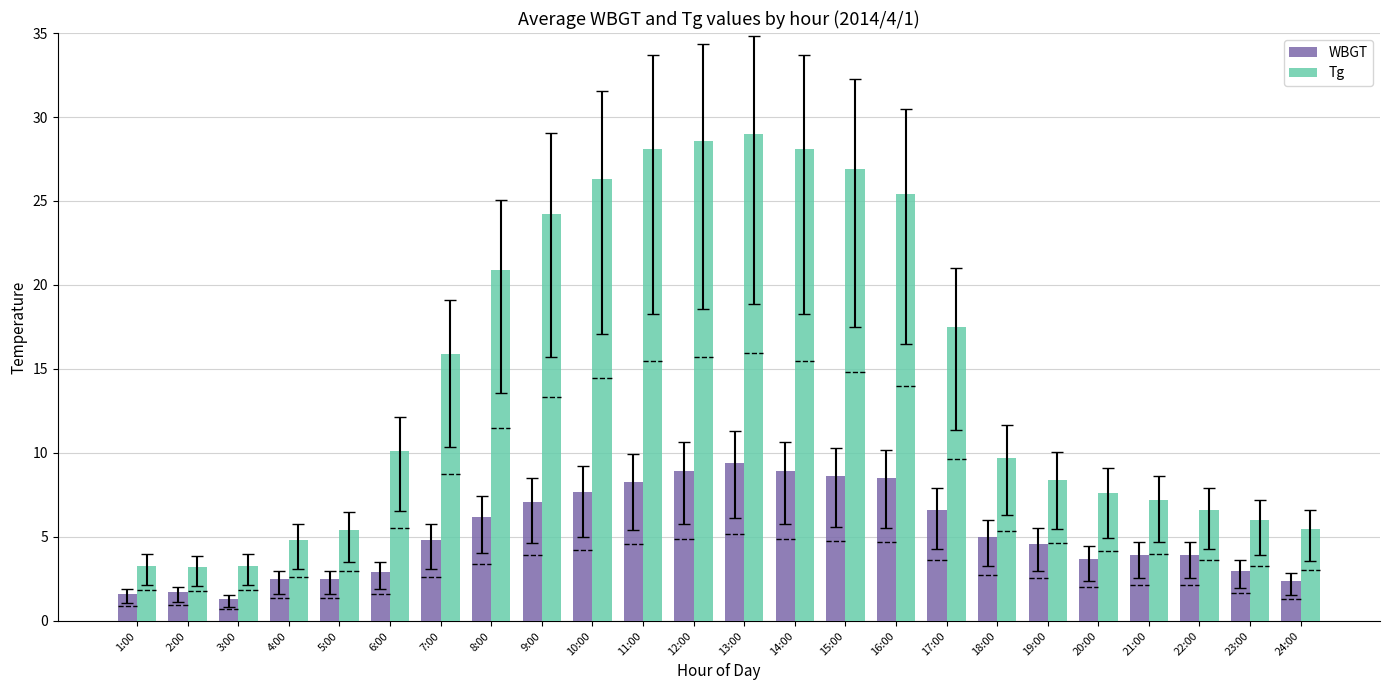

What is the total value across all series at 5:00?

7.9